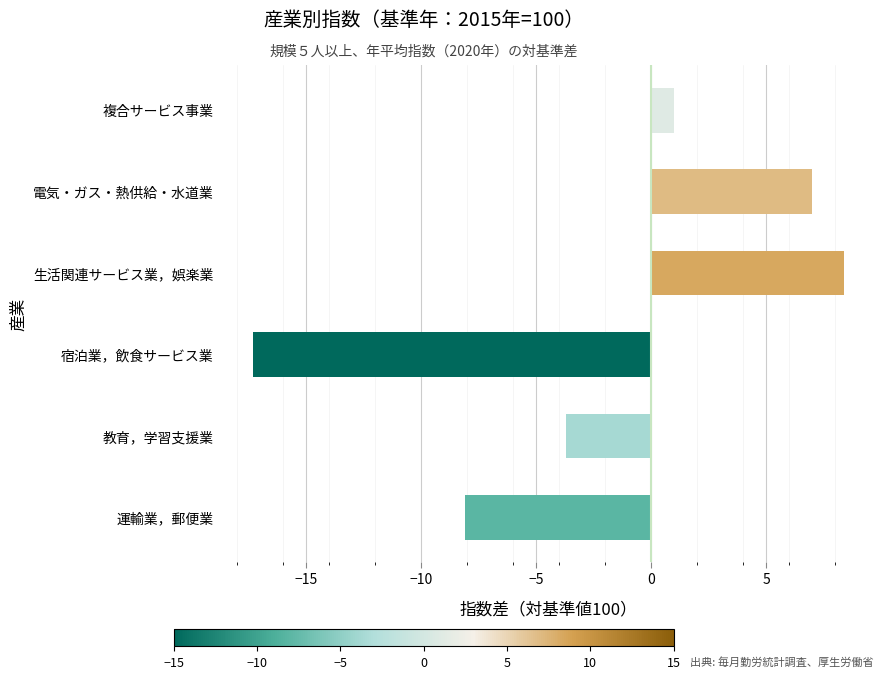

List the labels in order of value, largest first.

生活関連サービス業，娯楽業, 電気・ガス・熱供給・水道業, 複合サービス事業, 教育，学習支援業, 運輸業，郵便業, 宿泊業，飲食サービス業